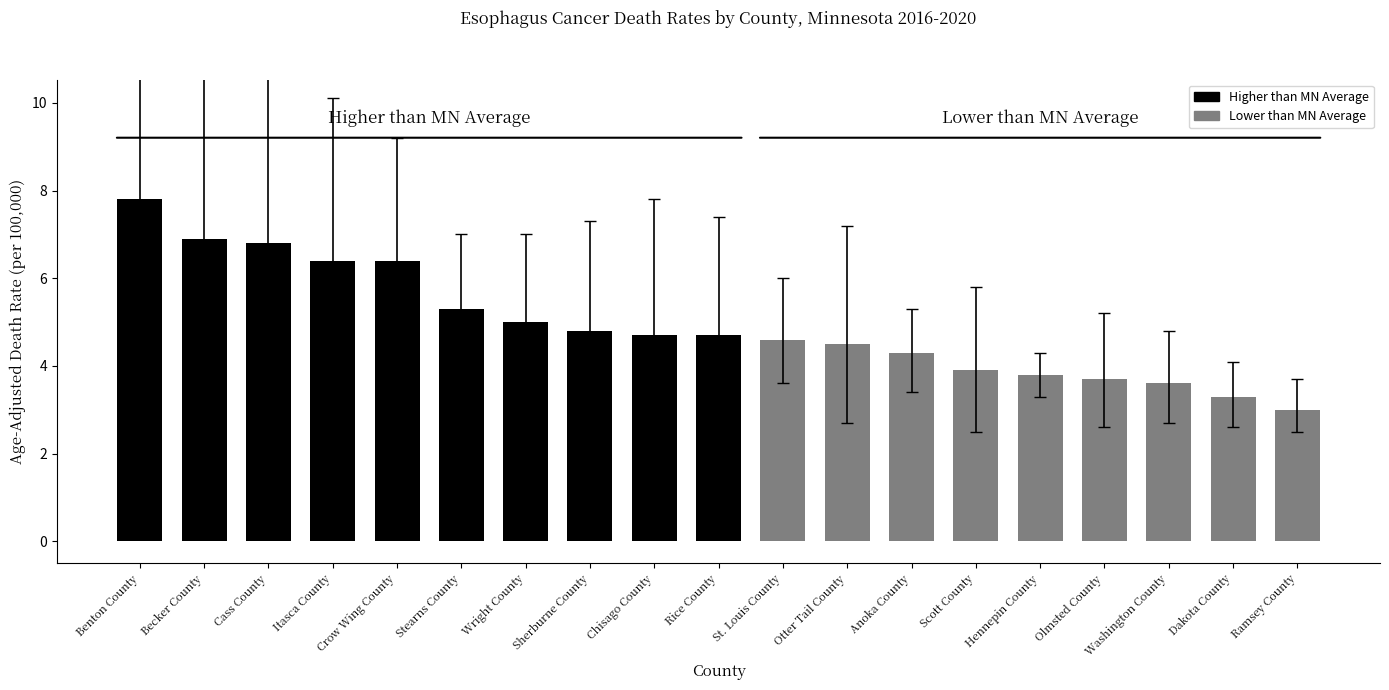

What is the change in value from Becker County to Washington County?

-3.3